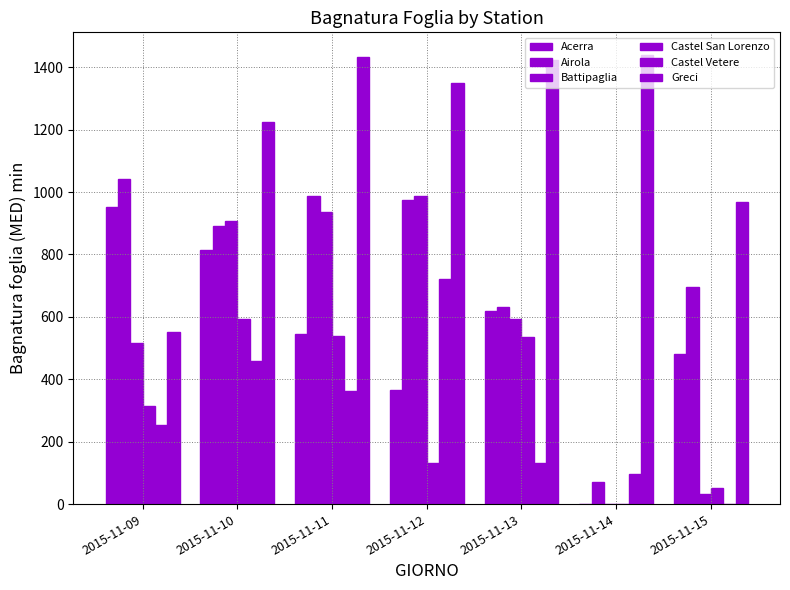

How many data points in Battipaglia are above 593?

4